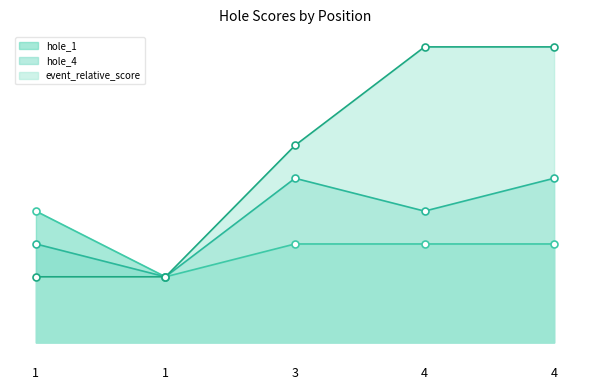

True or false: event_relative_score and hole_1 cross at least once.

False